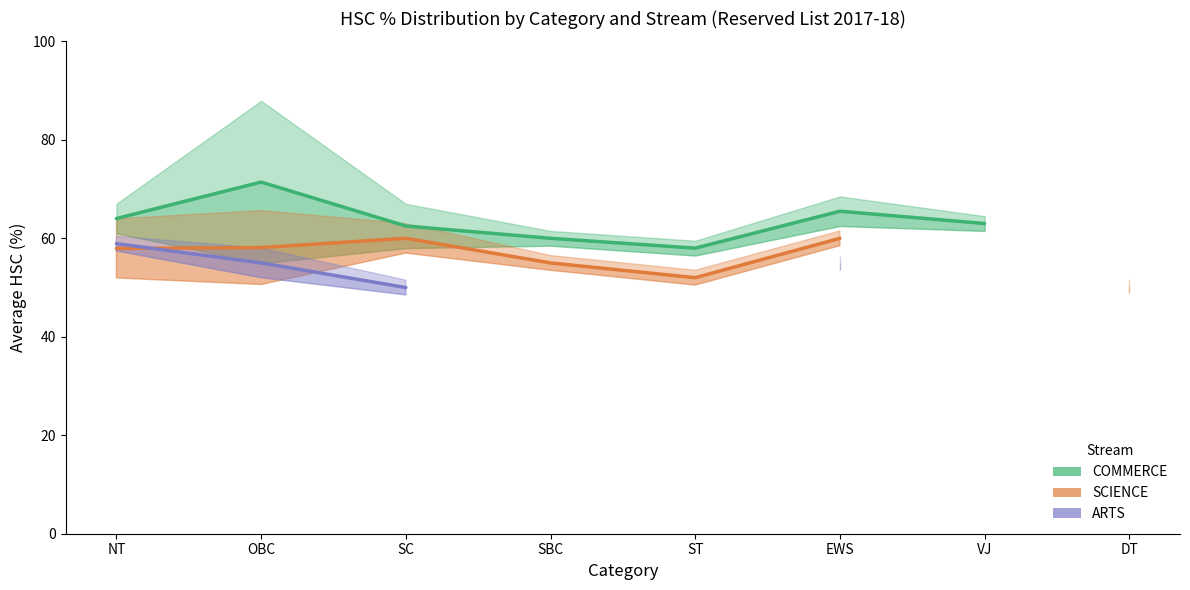

Which series has the widest spread of values?

COMMERCE